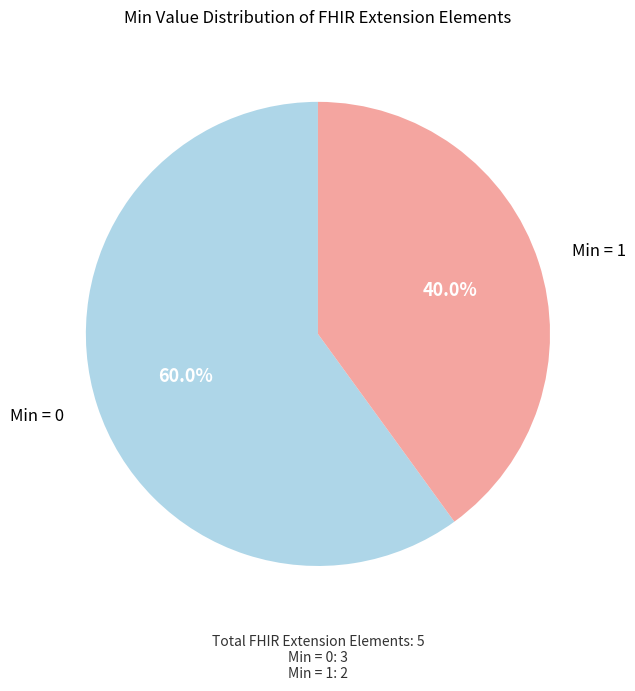

Which slice is the largest?

Min = 0